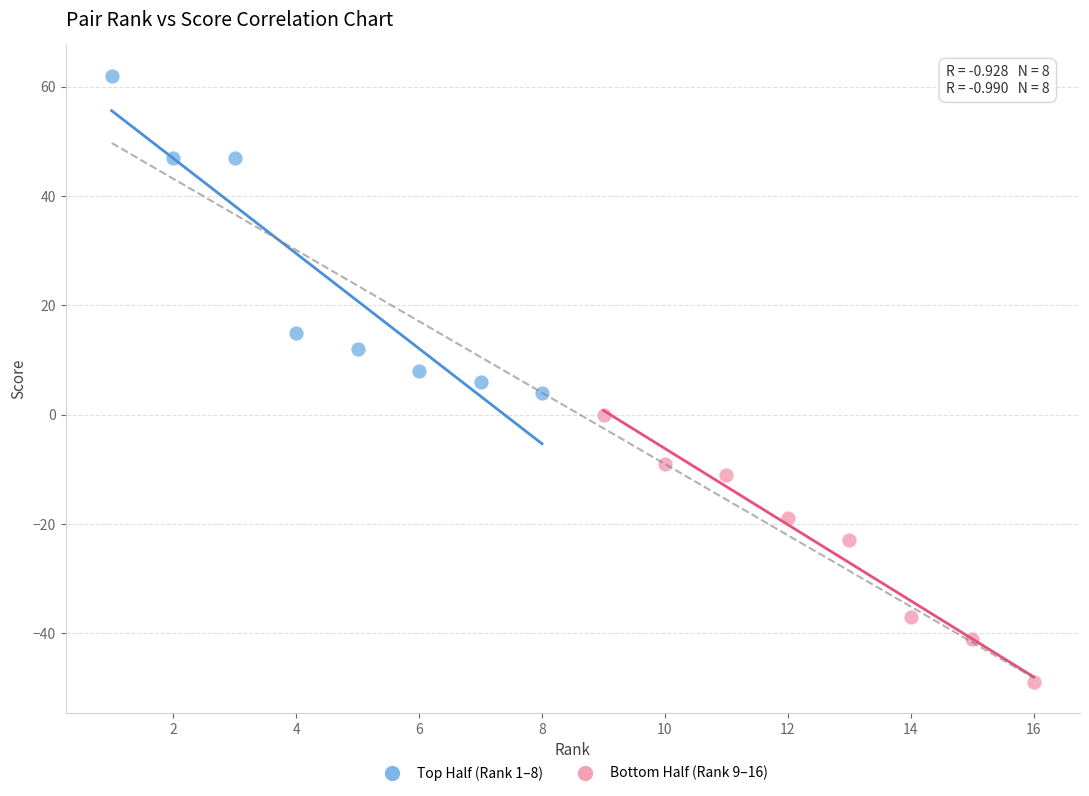

Which series has the widest spread of Y values?

Top Half (Rank 1–8)